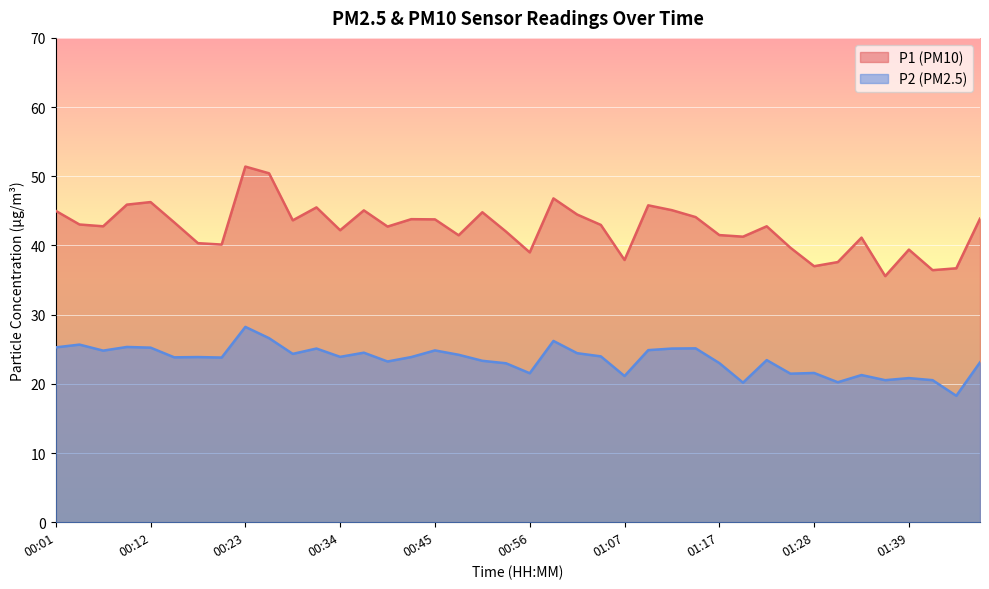

Which series has the largest total across all categories?

P1